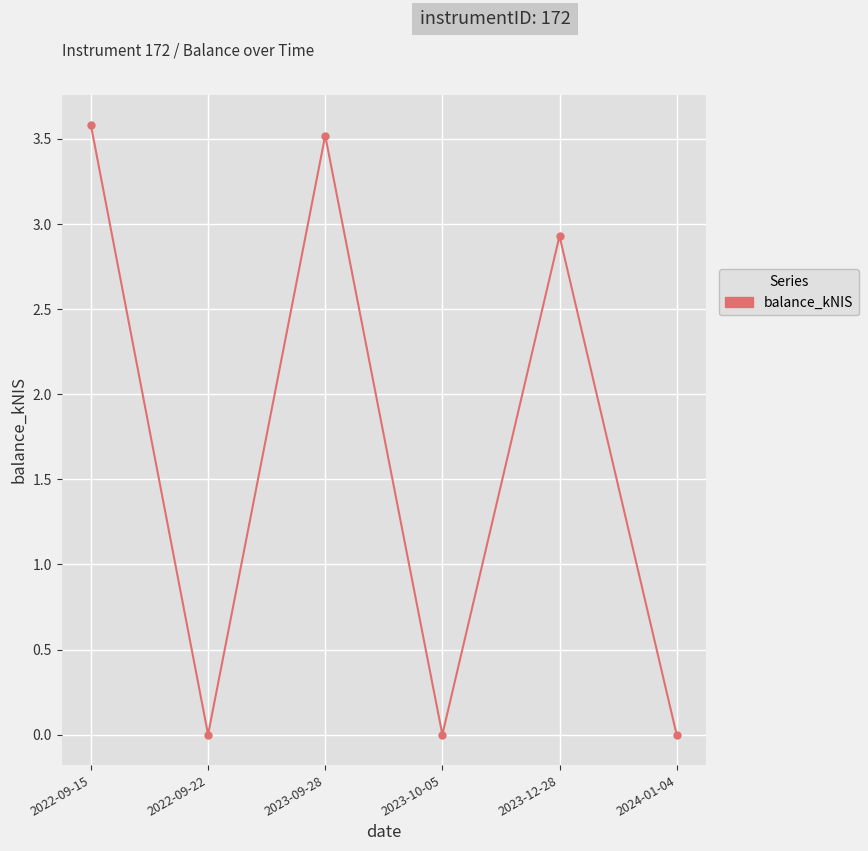

At which label does the data first exceed 2?

2022-09-15